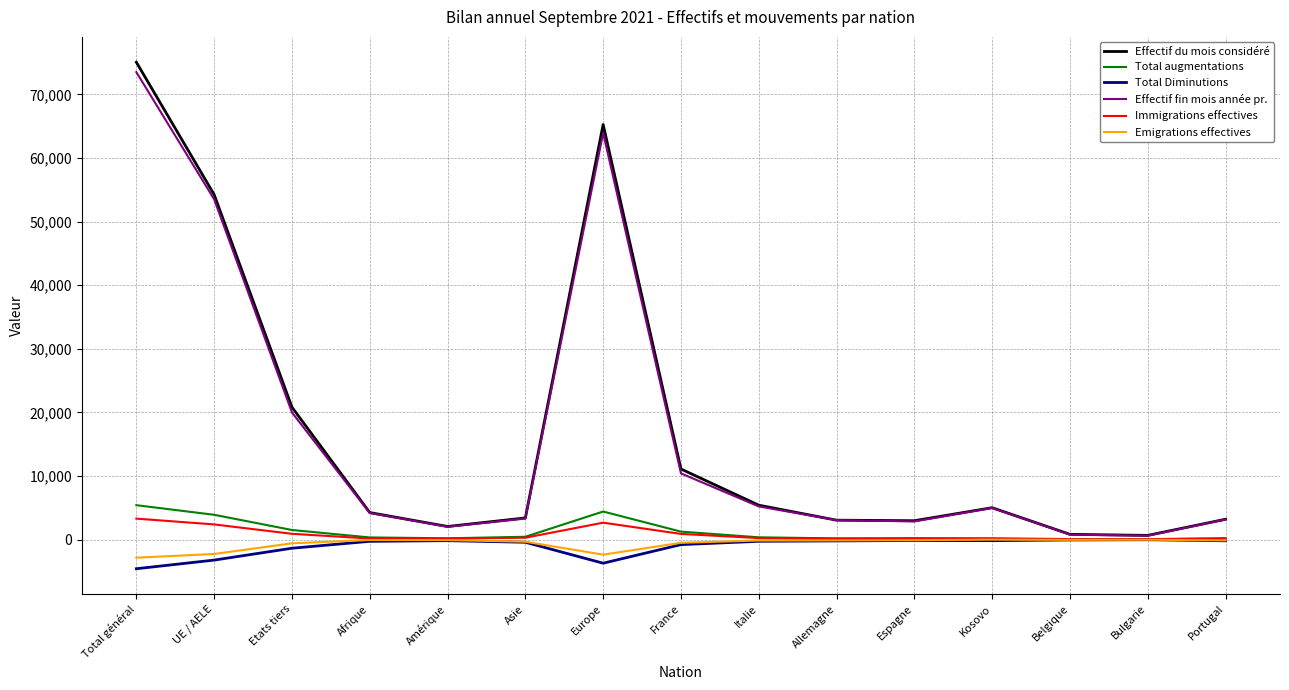

The Total Diminutions series shows -3223 at UE / AELE. True or false?

True